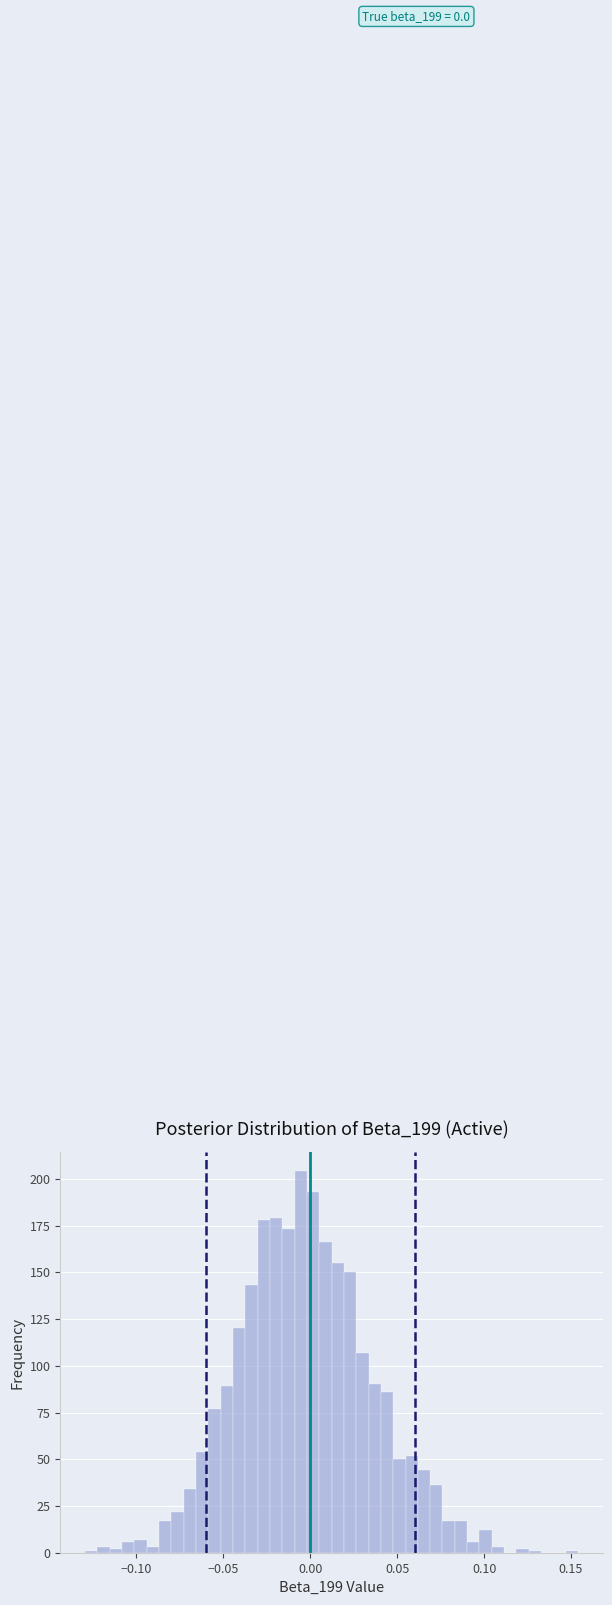

Around what value on the x-axis is the tallest bar? Give the approximate position of its centre, as read against the axis.

-0.005